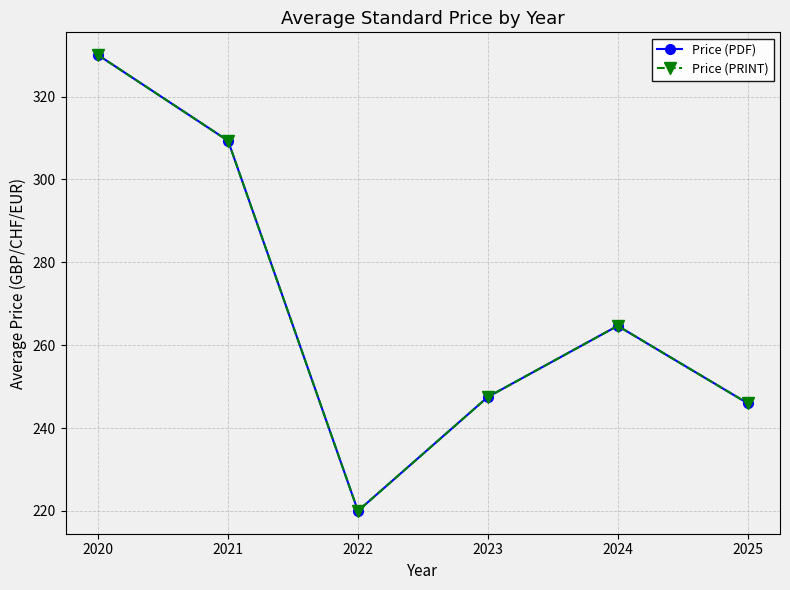

Is this an area chart (filled region under the line)?

No